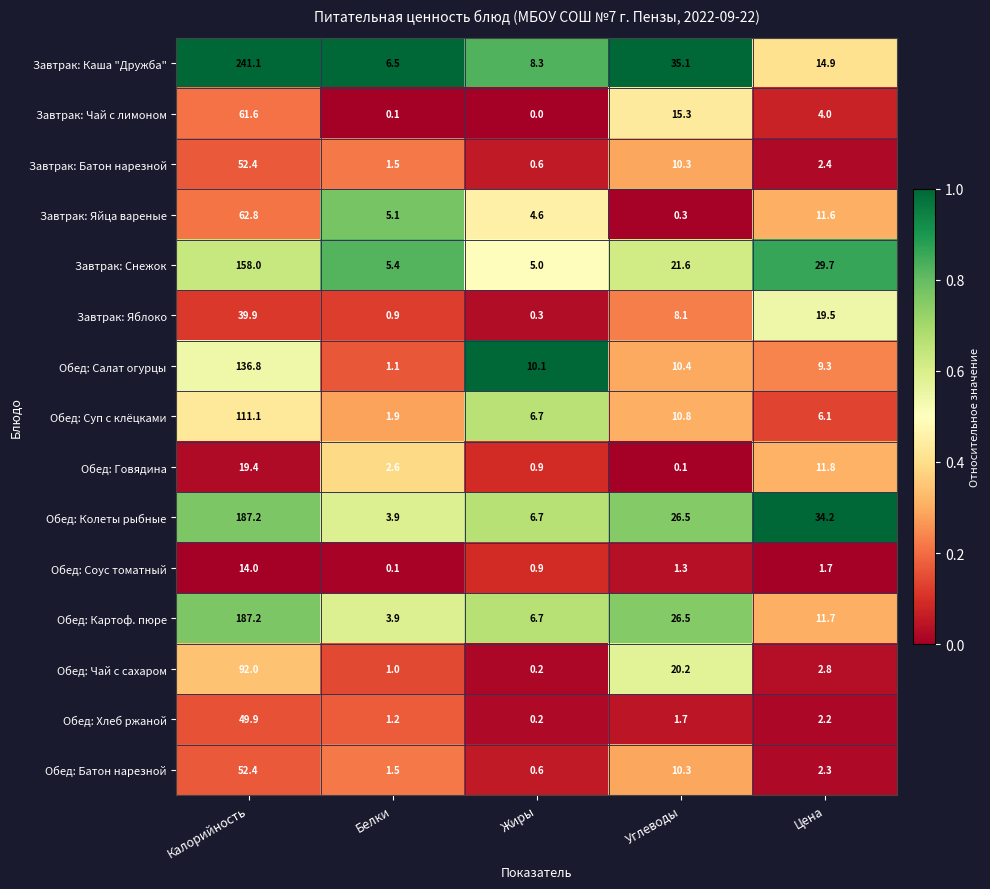

What is the spread (max minus min) of values at Жиры?

10.1